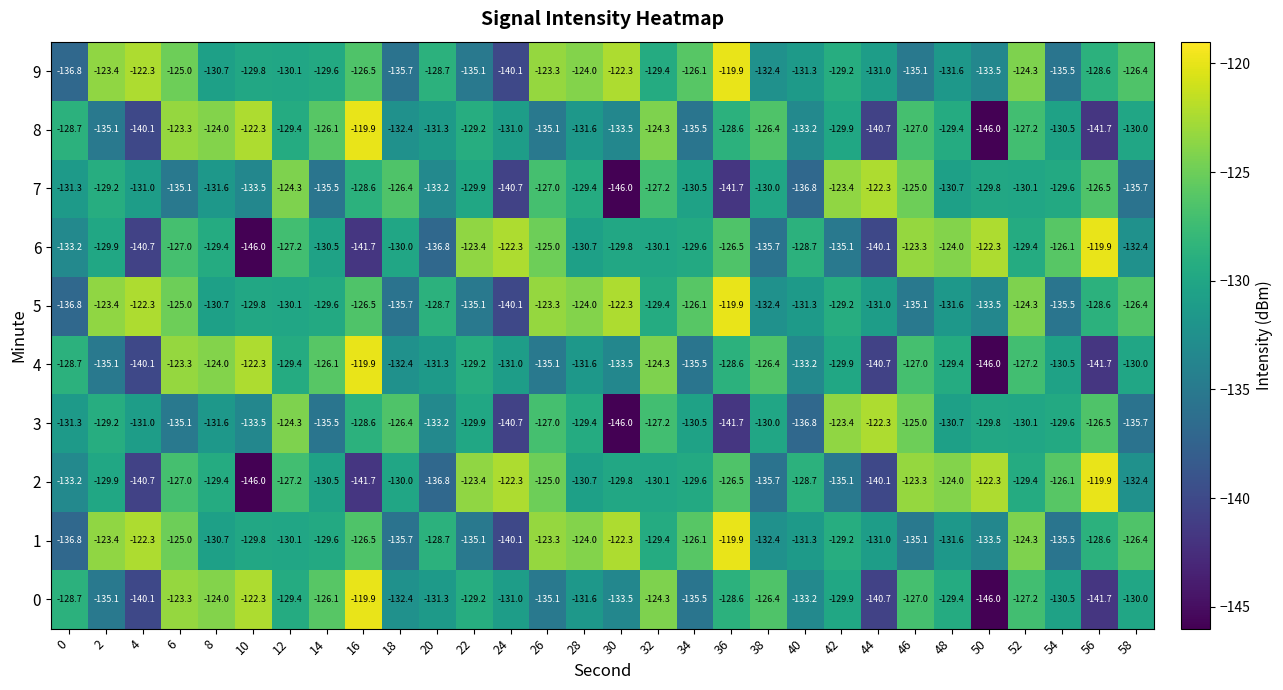

Read the 4 value at 56.

-141.7